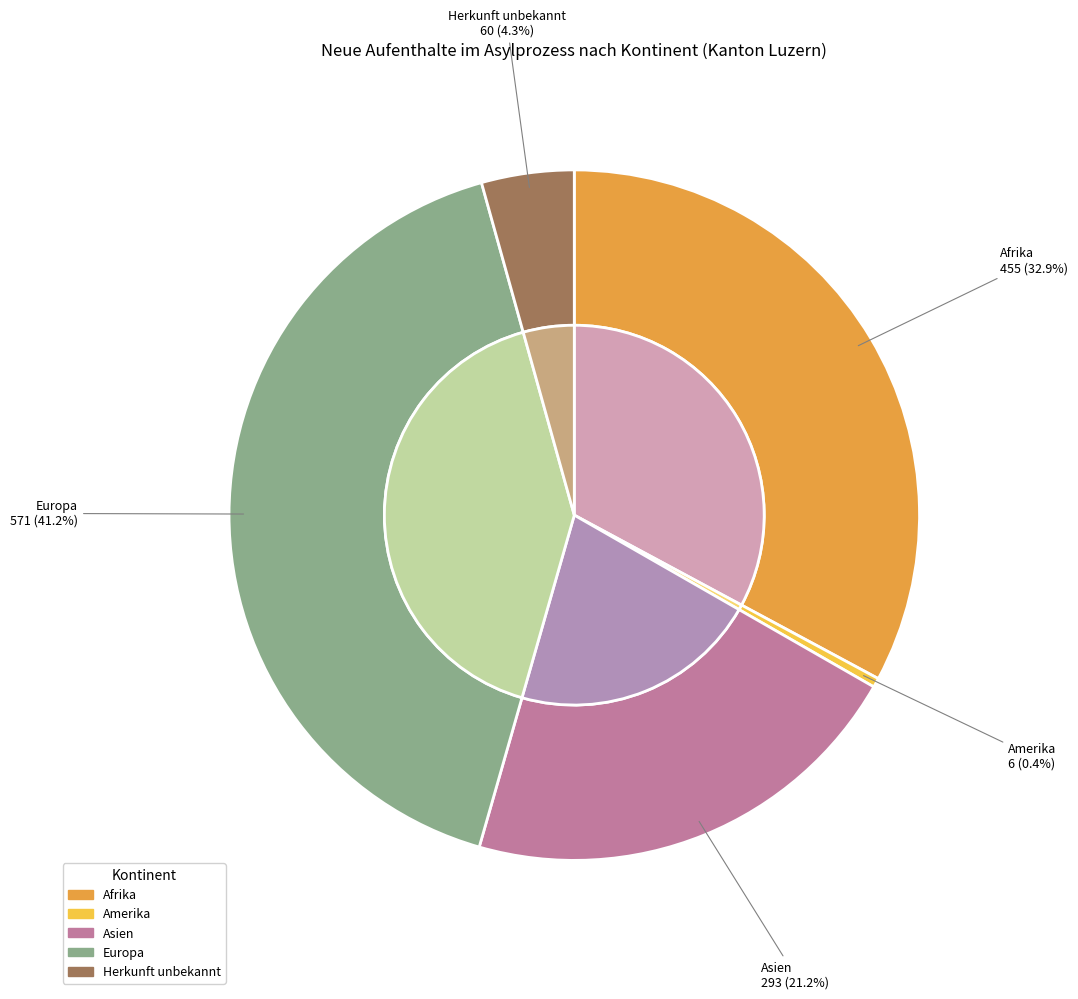

To the nearest percent, what is the difference between the largest and smallest slice percentages?

41%